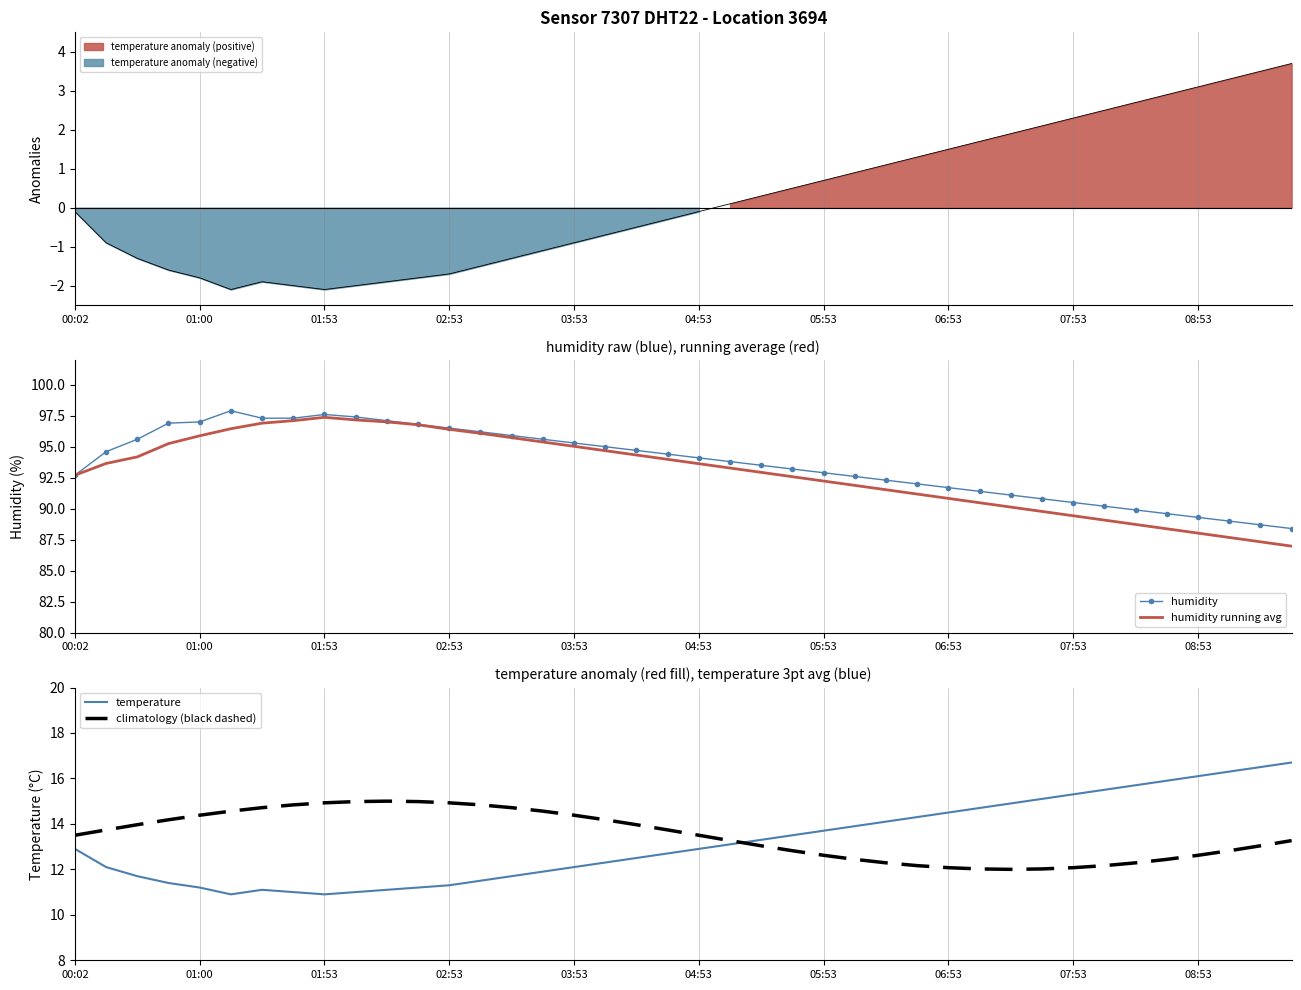

Where does the climatology (black dashed) series first go above 13?

00:02